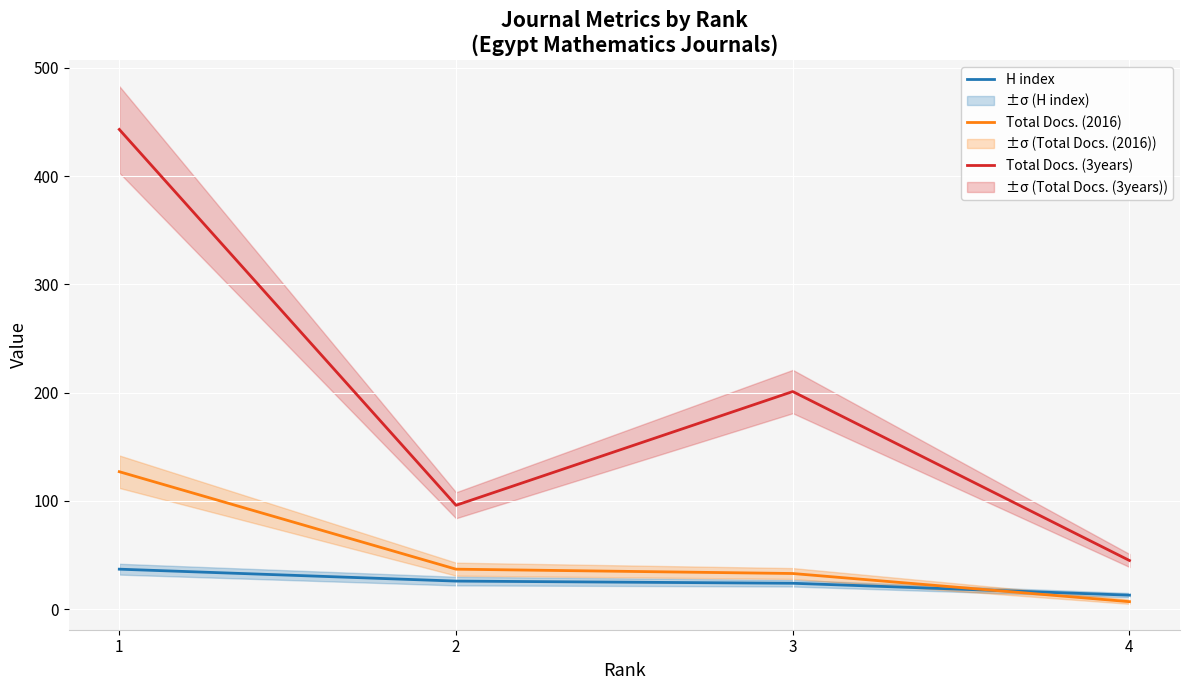

What value does the H index series have at 2?

26